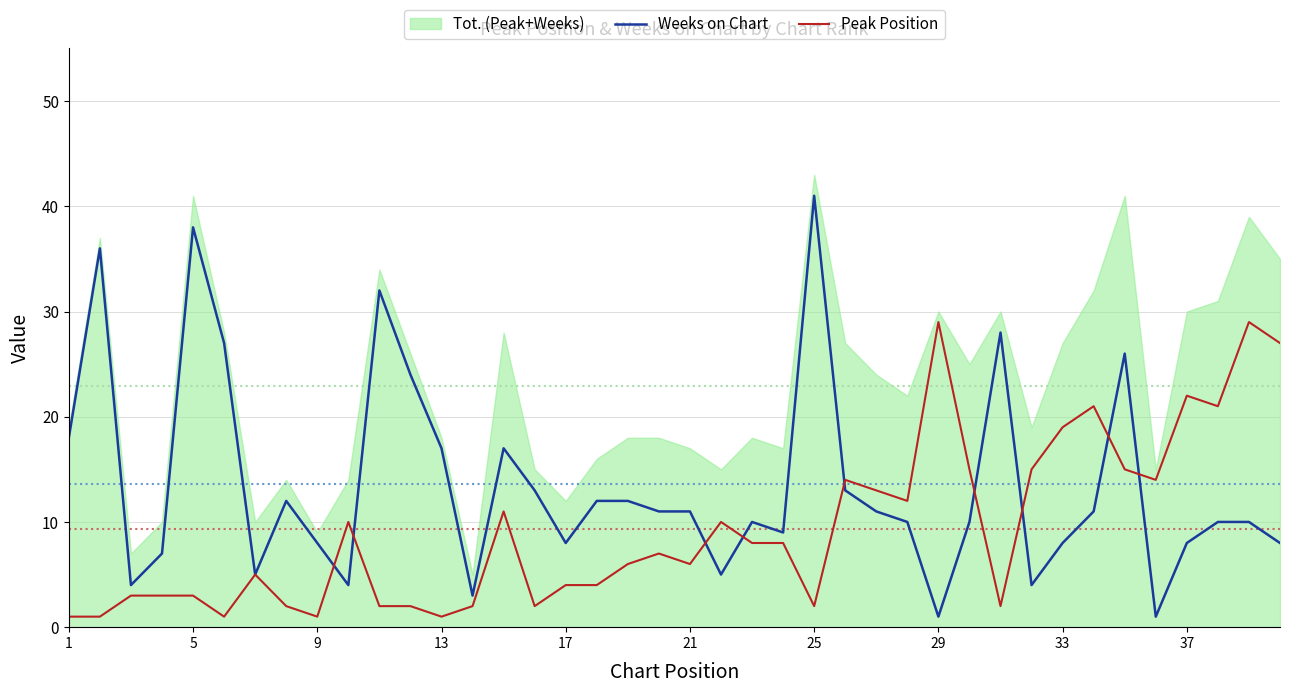

The Weeks on Chart series shows 12 at 37. True or false?

False